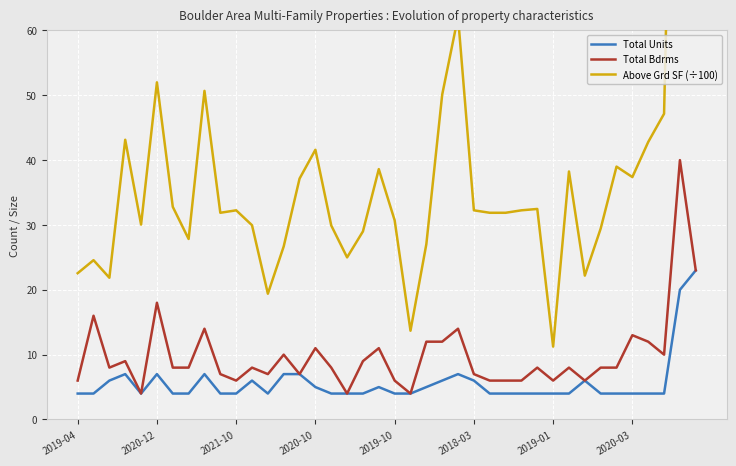

What is the difference between the highest and lowest values at 34?

35.0